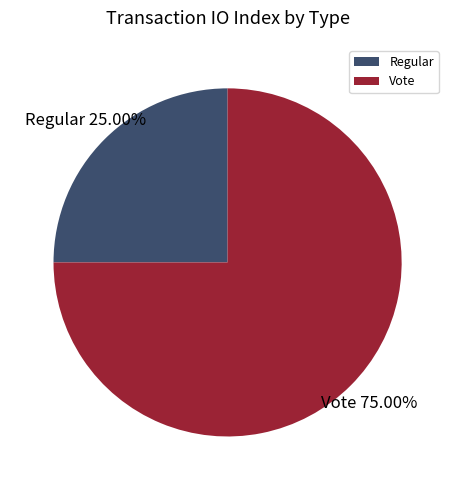

Rank the categories by value from lowest to highest.

Regular, Vote